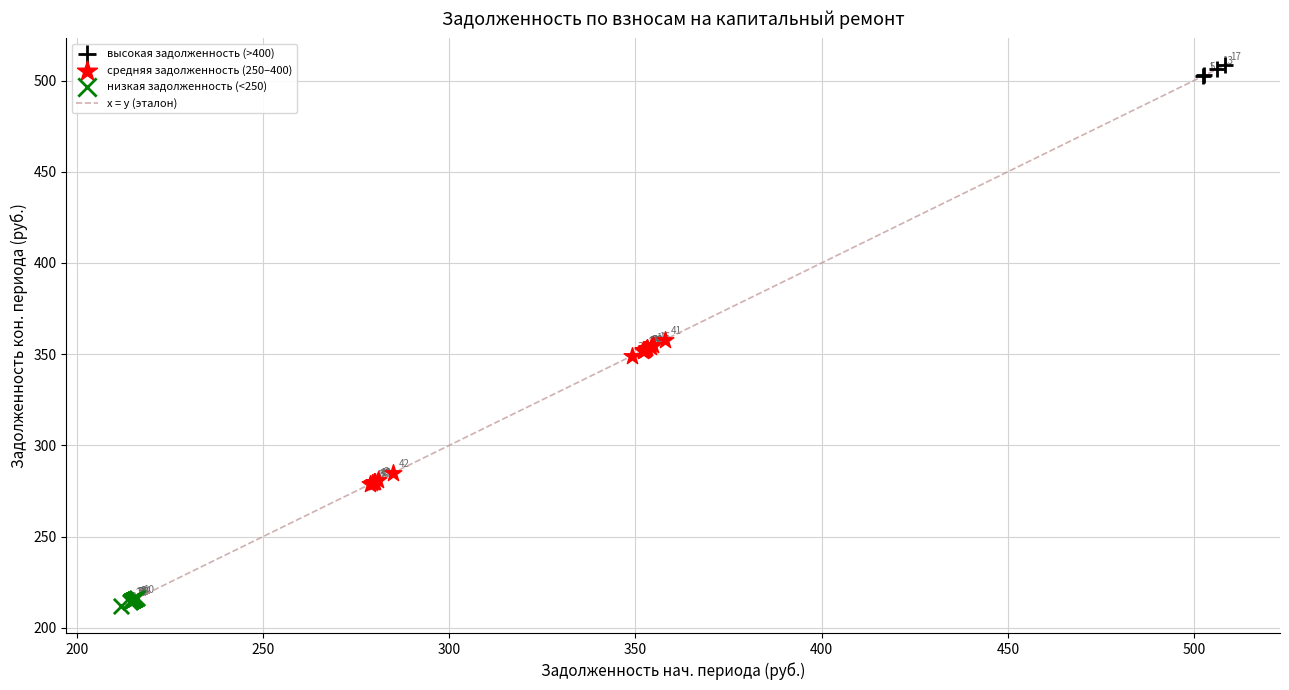

Which series has the widest spread of Y values?

средняя задолженность (250–400)